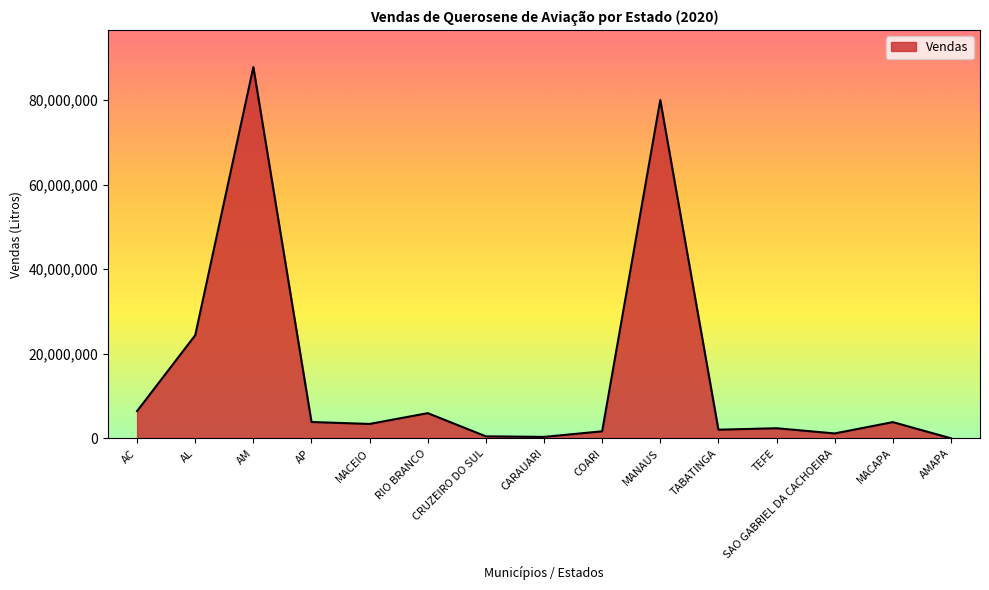

What is the minimum value shown in the chart?

29556